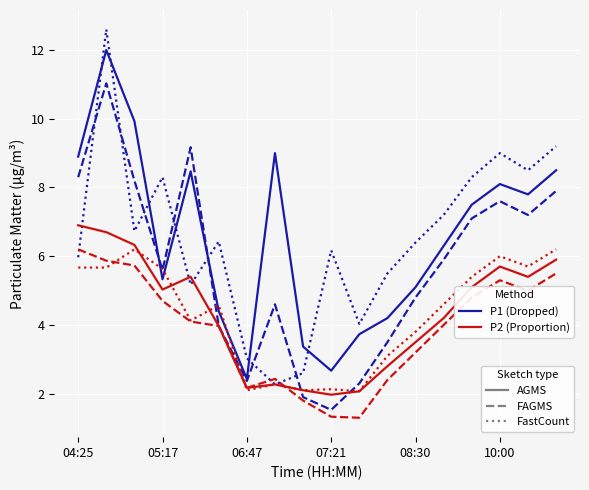

Is this an area chart (filled region under the line)?

No